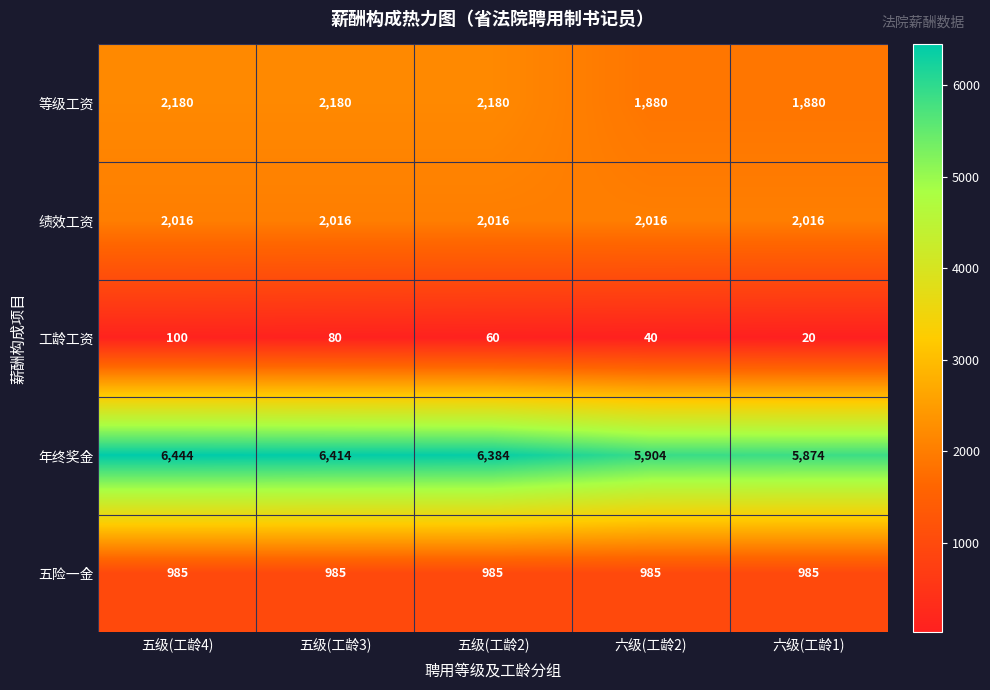

Count the number of categories in the chart.

5